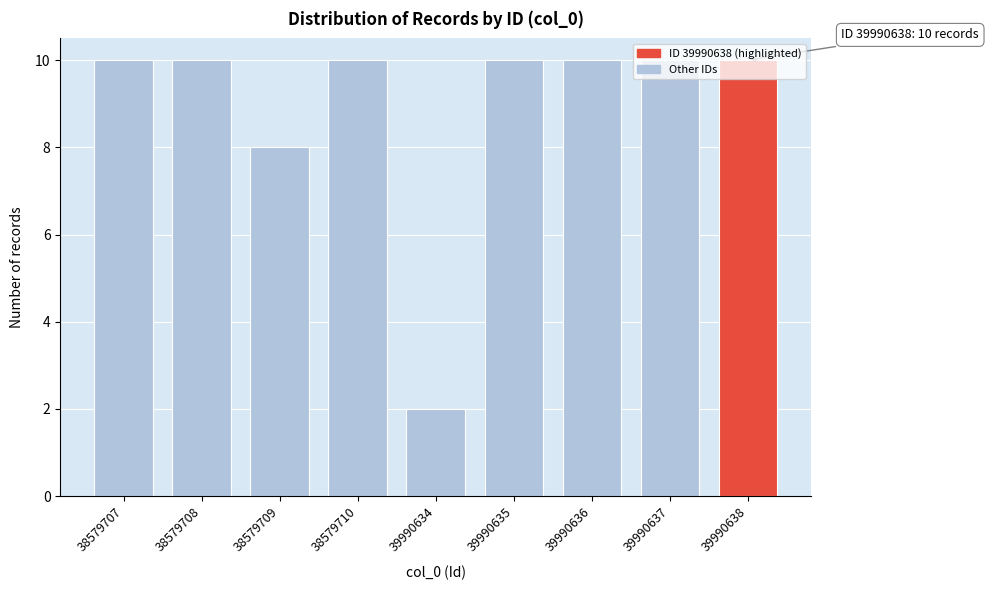

What is the sum of all values?

80